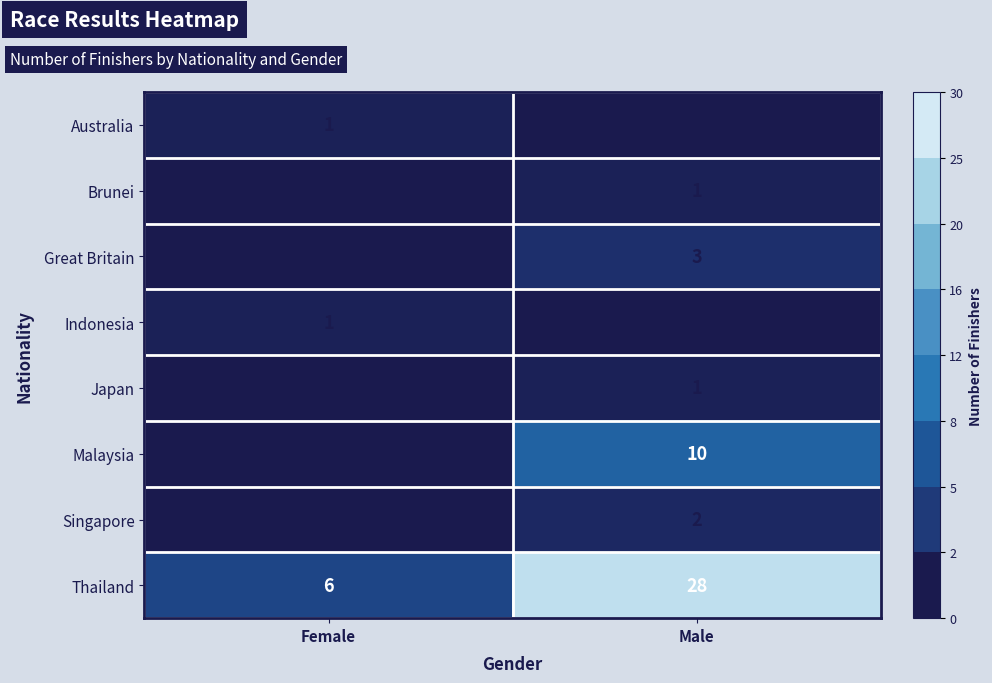

Reading left to right, extract all data points from this chart.

Australia: 1	0
Brunei: 0	1
Great Britain: 0	3
Indonesia: 1	0
Japan: 0	1
Malaysia: 0	10
Singapore: 0	2
Thailand: 6	28